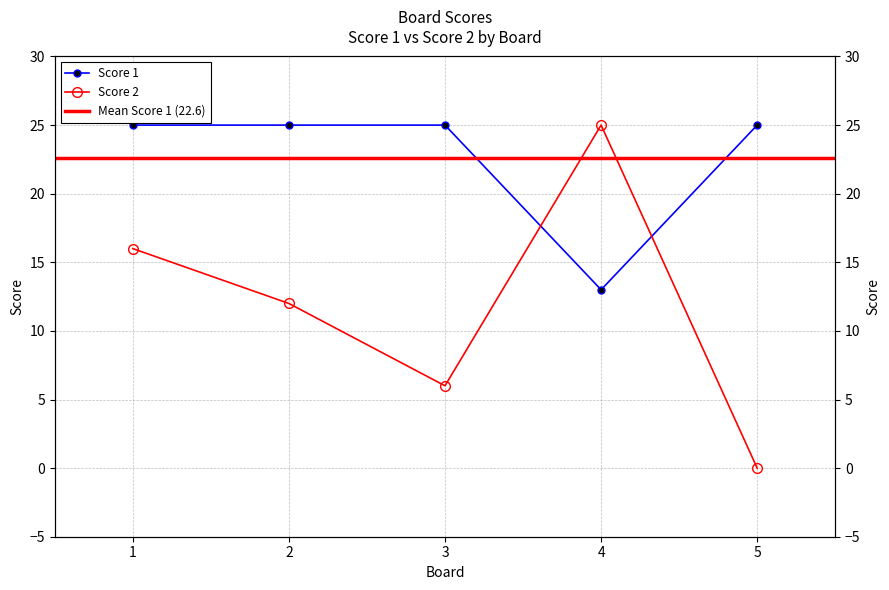

Which has a higher value, 1 or 5?

1